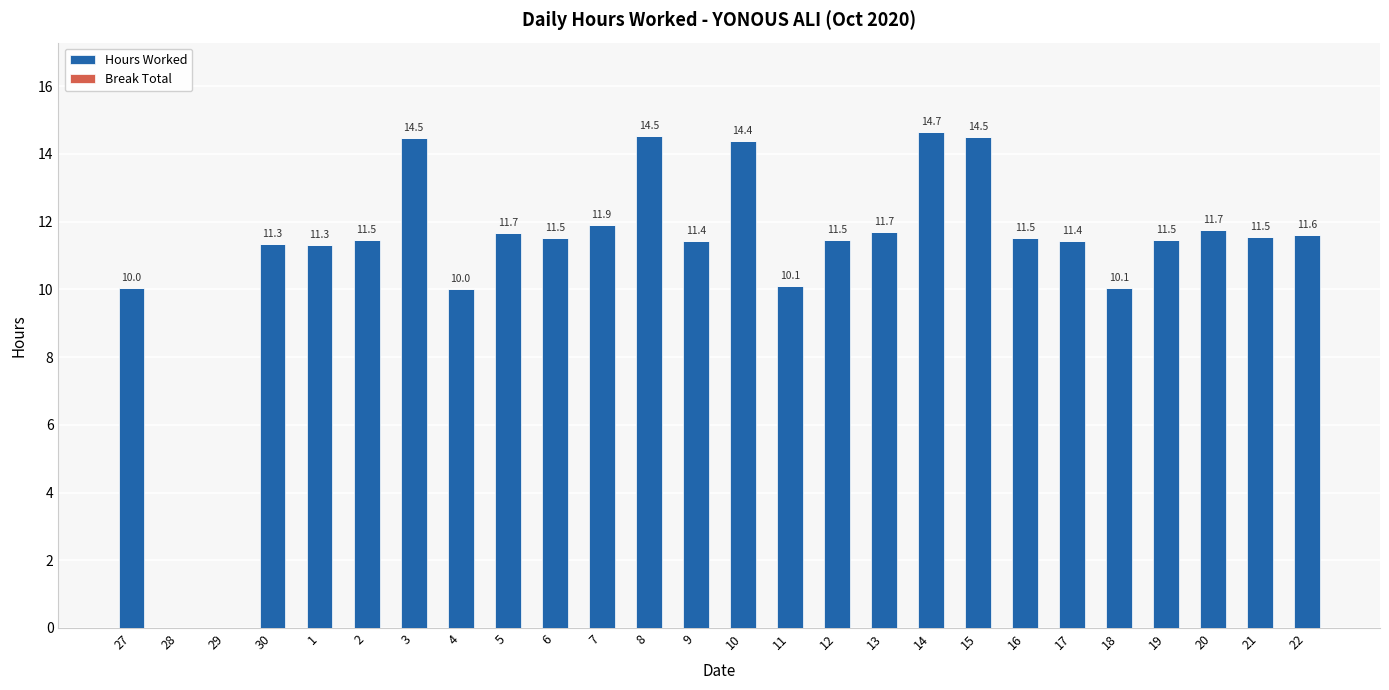

The chart shows a value of 10.0 at 4. True or false?

True